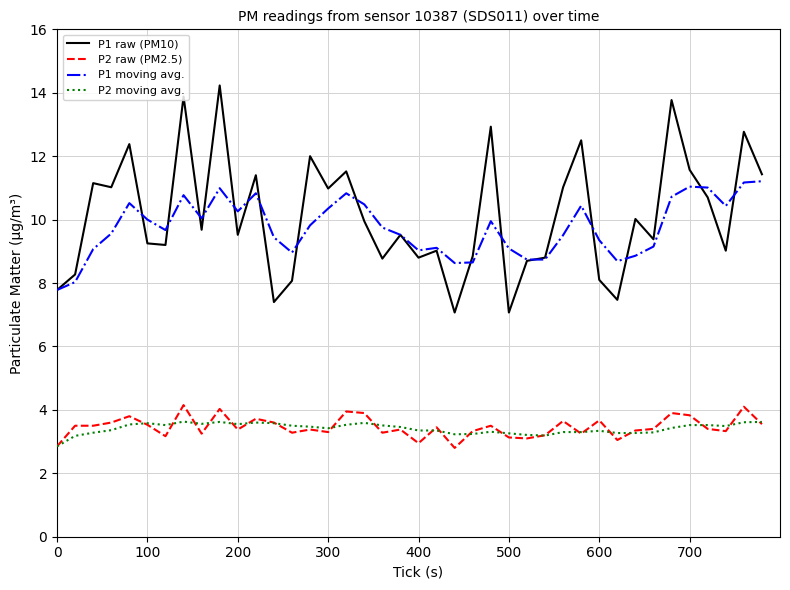

True or false: P2 moving avg. and P1 raw (PM10) intersect in this chart.

False